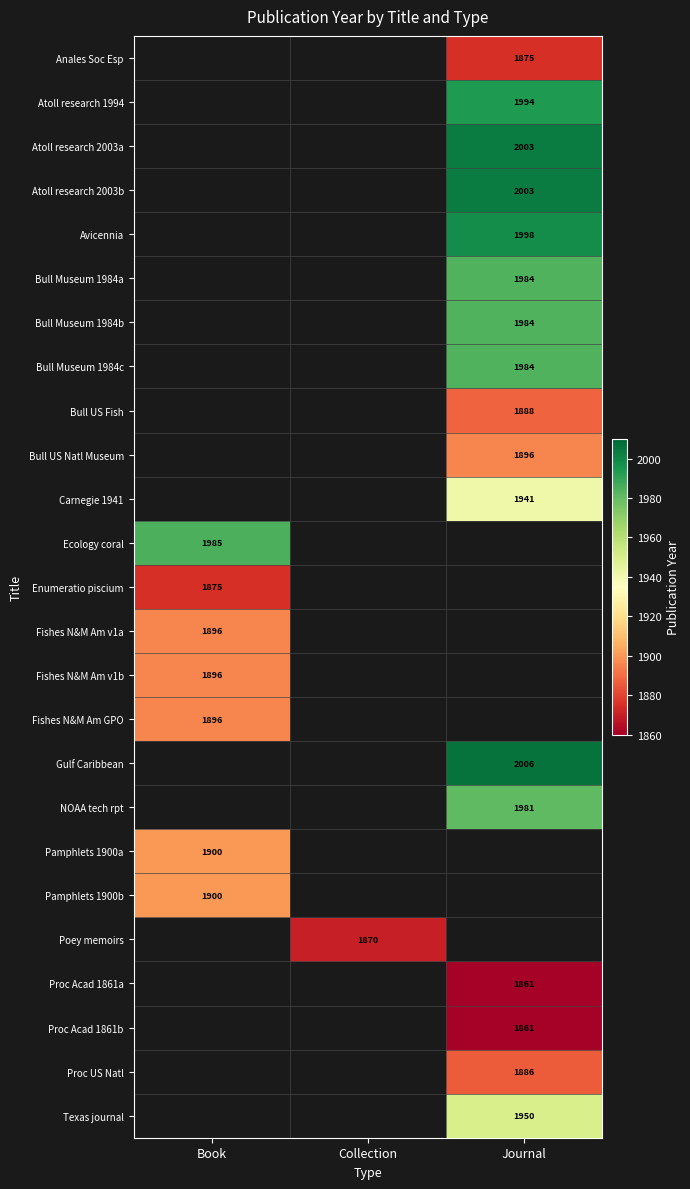

The value of Carnegie 1941 at Journal is 1941. True or false?

True